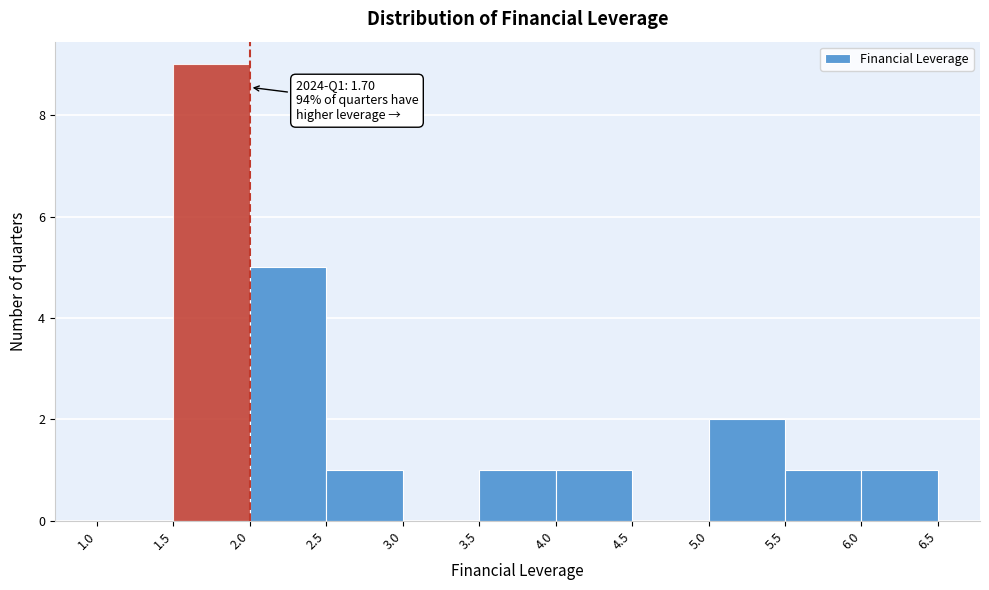

Over which range of the x-axis is the bar tallest?

1.5 to 2.0